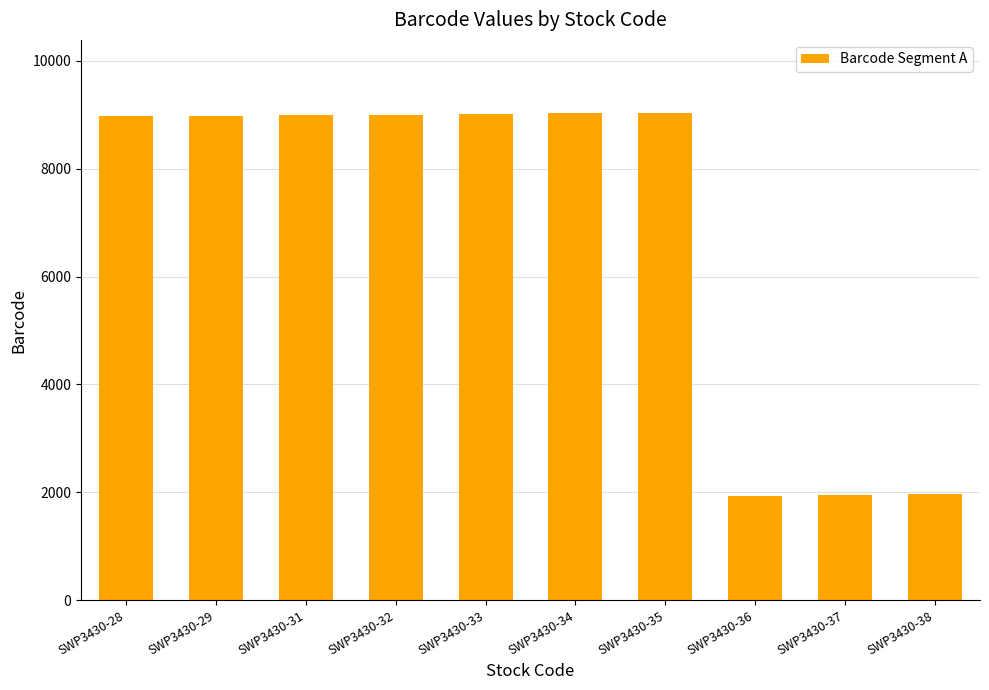

What is the smallest value displayed?

1931